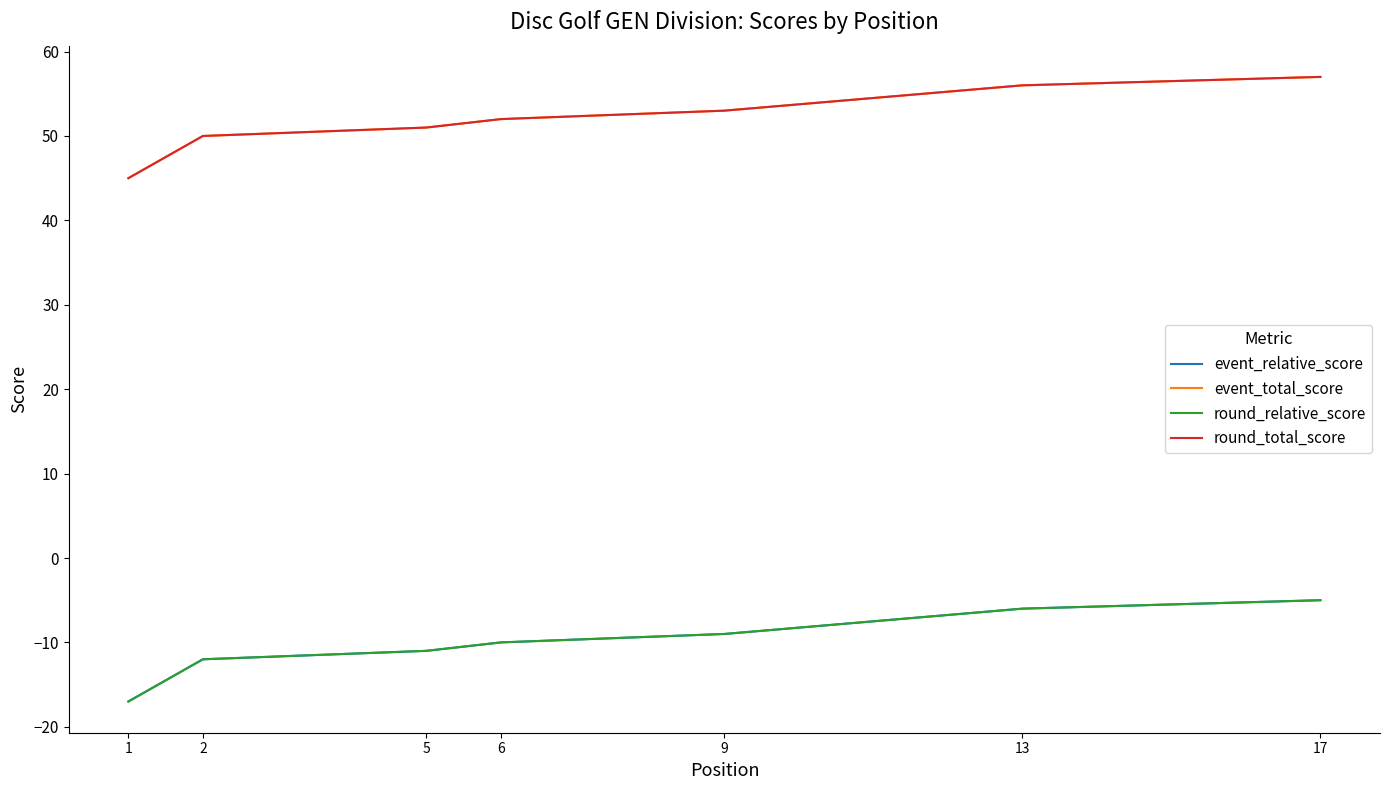

Which series has the largest total across all categories?

event_total_score